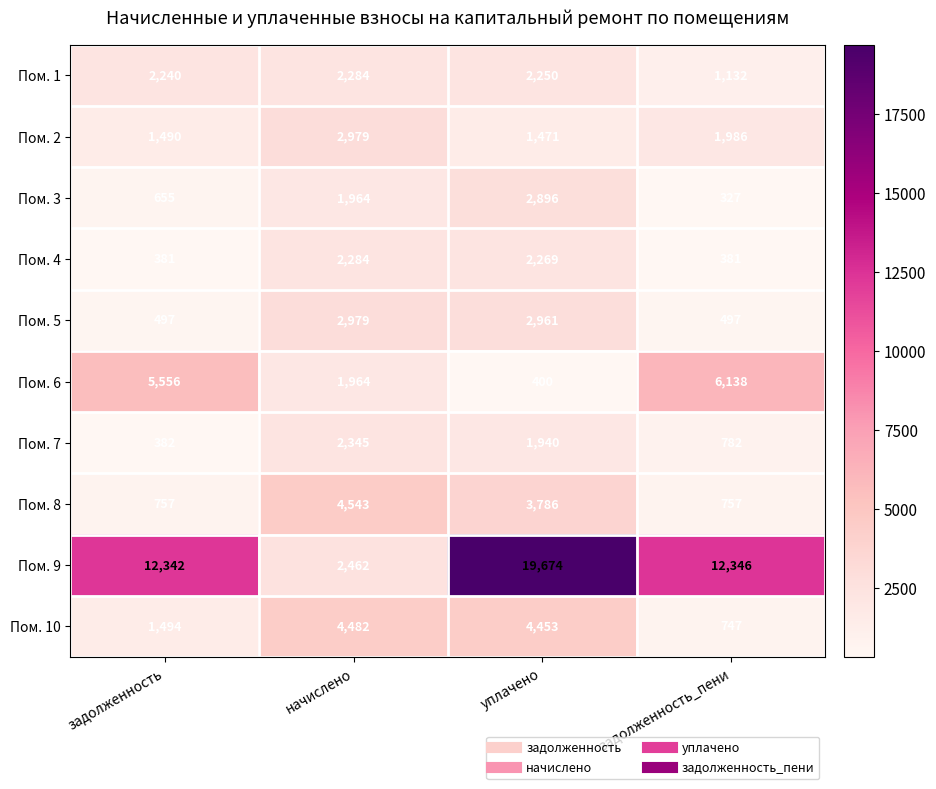

Is it true that Пом. 2 equals 1471 at уплачено?

True